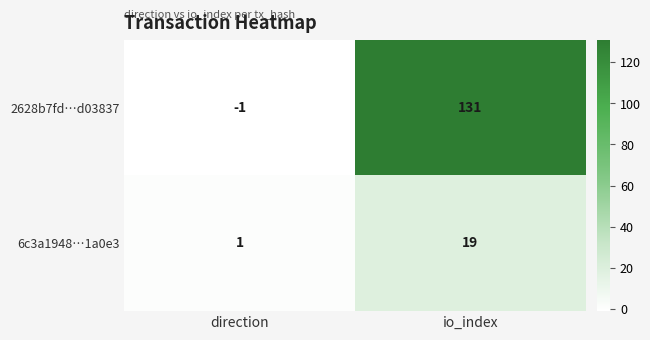

At how many categories does at least one series exceed 67?

1